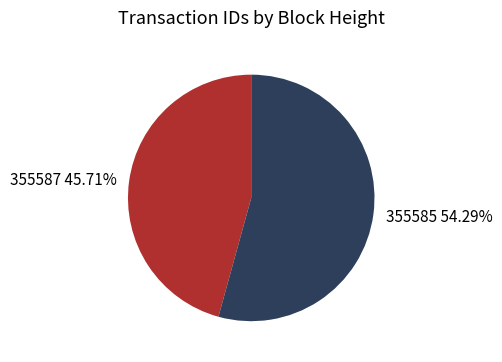

What is the total percentage of 355585 and 355587?

100.0%